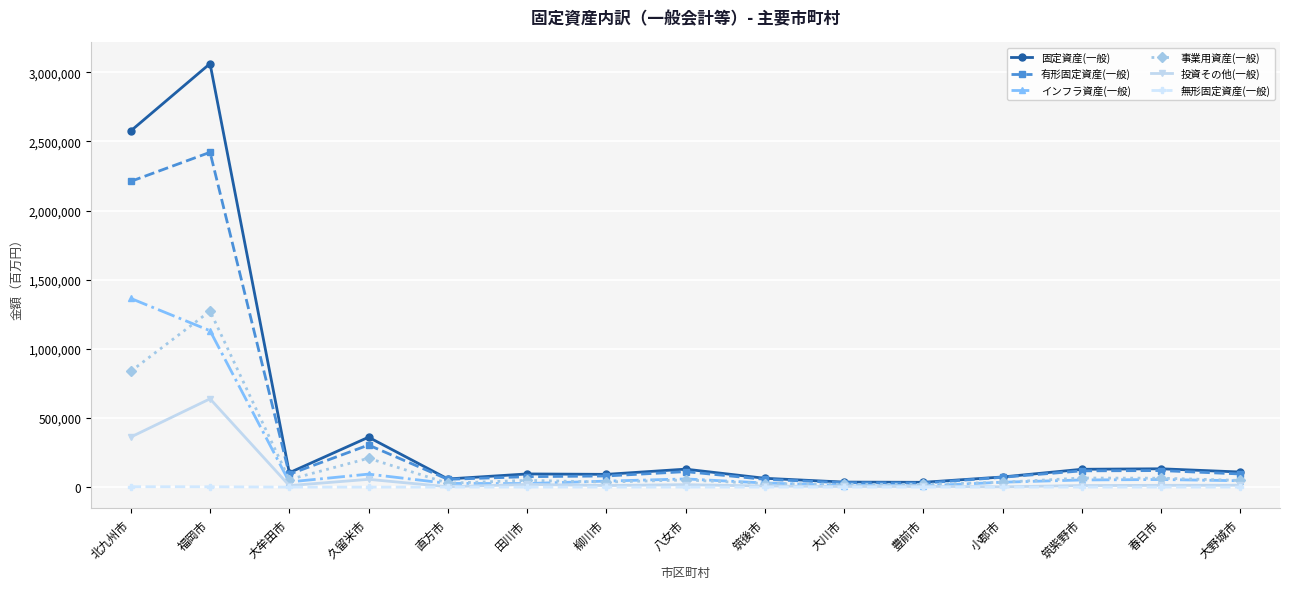

What is the label of the 4th point from the left?

久留米市